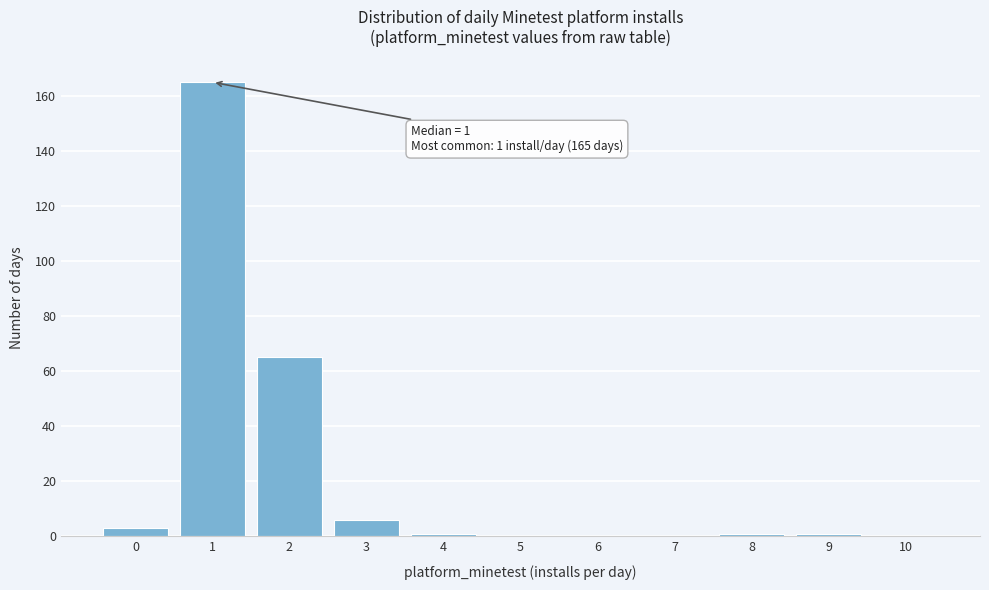

Reading left to right, extract all data points from this chart.

0=3	1=165	2=65	3=6	4=1	5=0	6=0	7=0	8=1	9=1	10=0